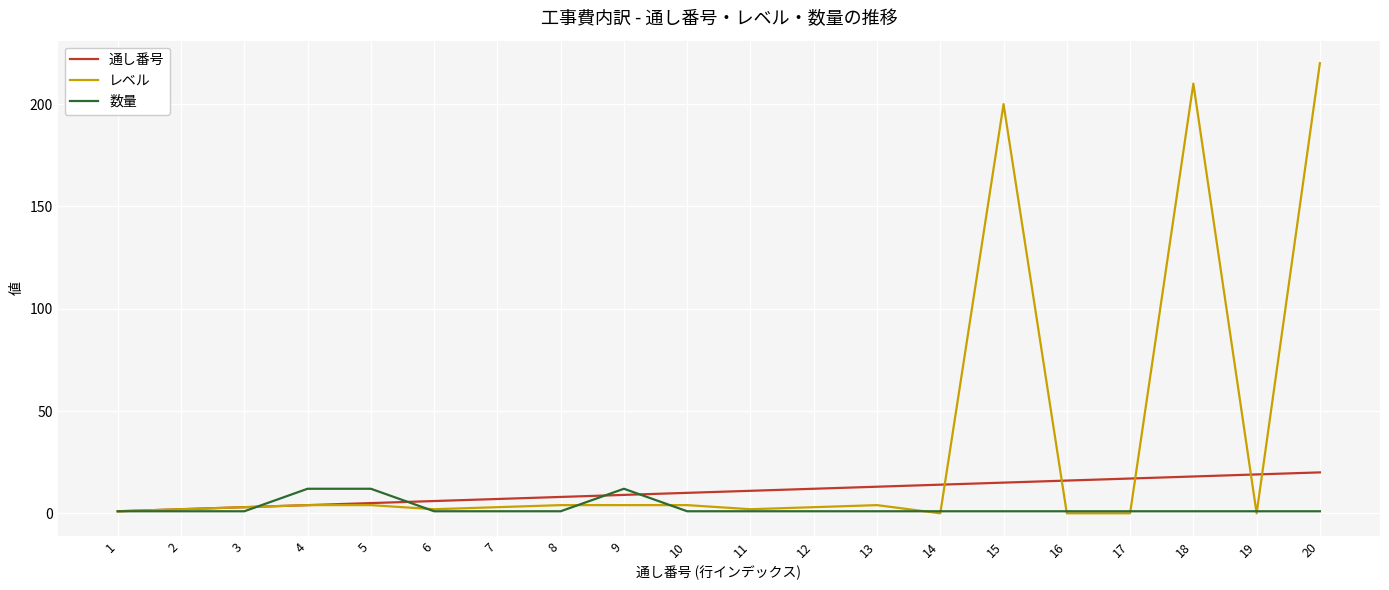

What is the average value of the レベル series?

34